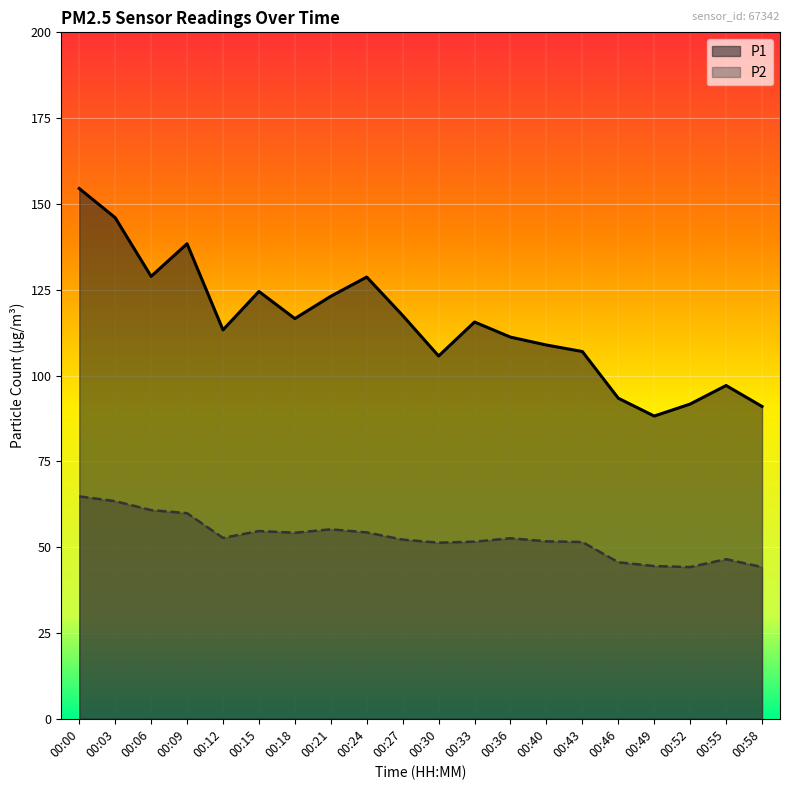

How many series are shown in this chart?

2